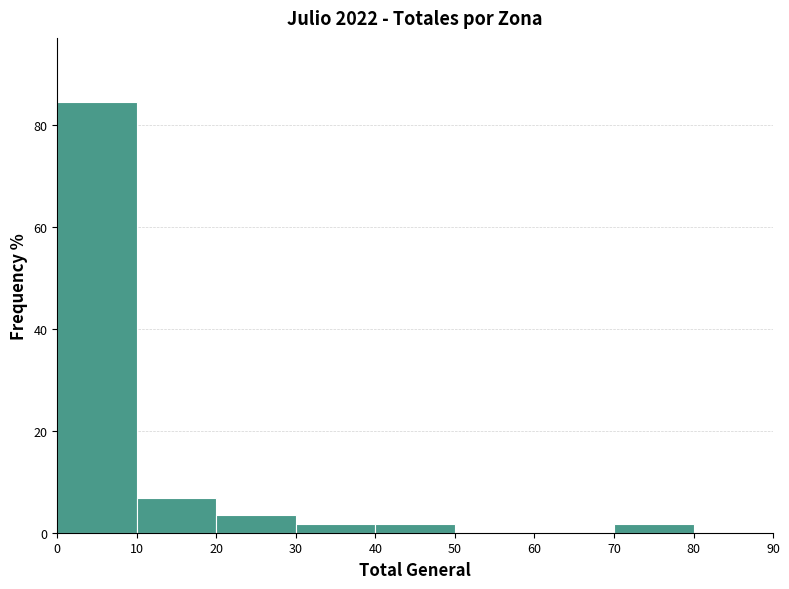

Reading left to right, list every bar in this chart as the range it spans on the x-axis followed by its height. The values are not printed on the chart, so give them approximately, as read against the axis.

0 to 10: 84
10 to 20: 6
20 to 30: 4
30 to 40: under 2
40 to 50: under 2
50 to 60: 0
60 to 70: 0
70 to 80: under 2